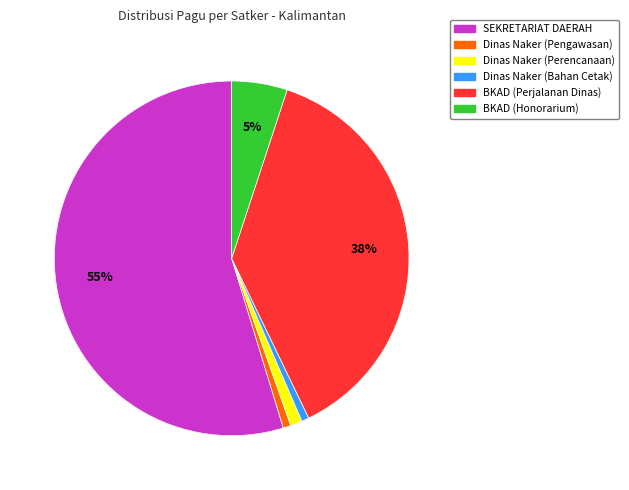

Do Dinas Naker (Pengawasan) and BKAD (Perjalanan Dinas) together represent more than half of the pie?

No